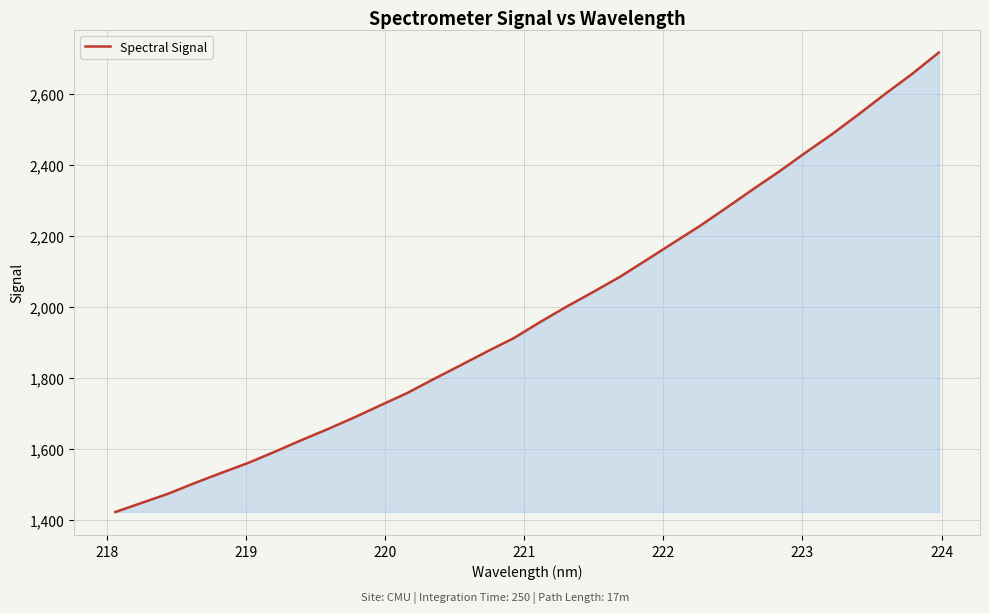

What is the greatest value displayed?

2715.4